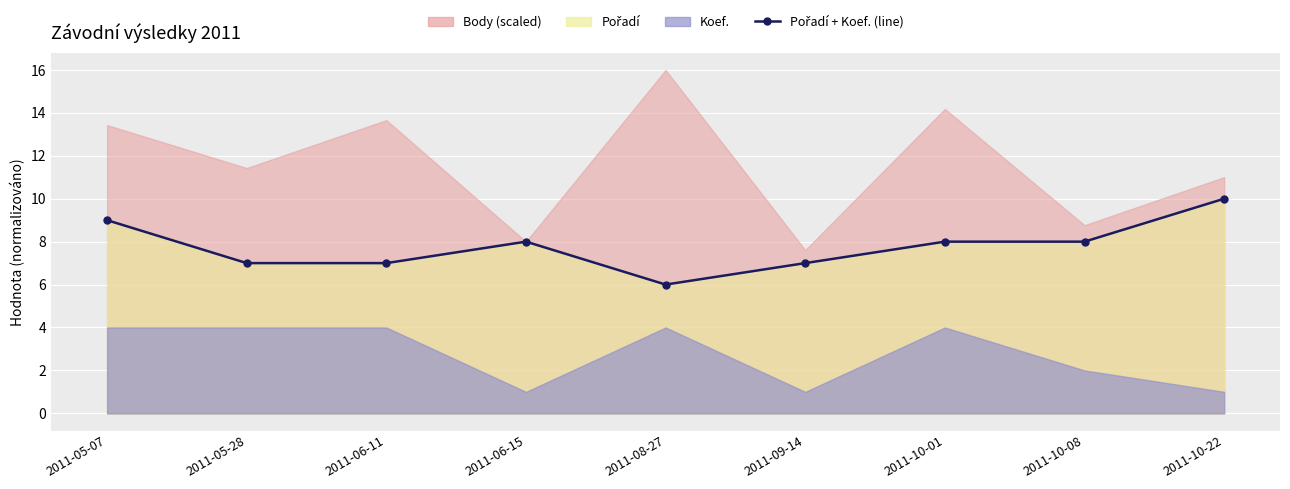

What position from the right is 2011-05-07?

9